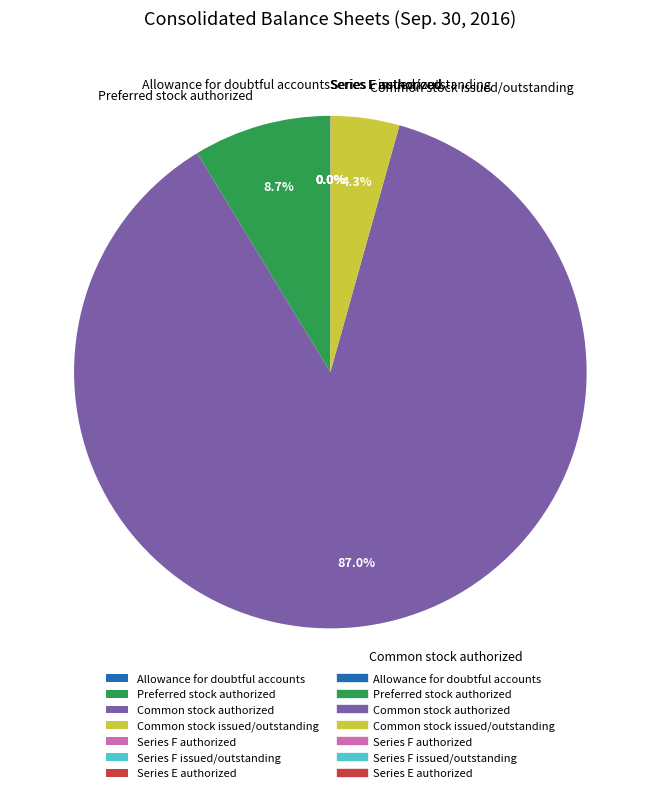

How much of the chart is everything except Common stock issued/outstanding?

95.7%